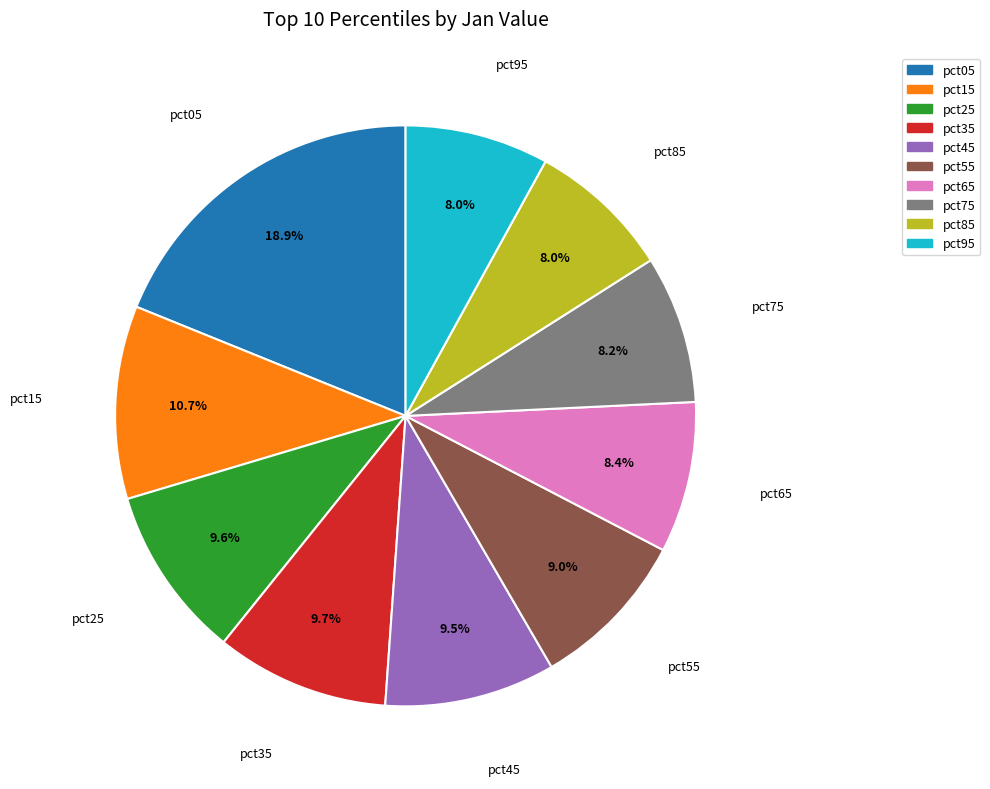

Is there a majority slice in this chart?

No